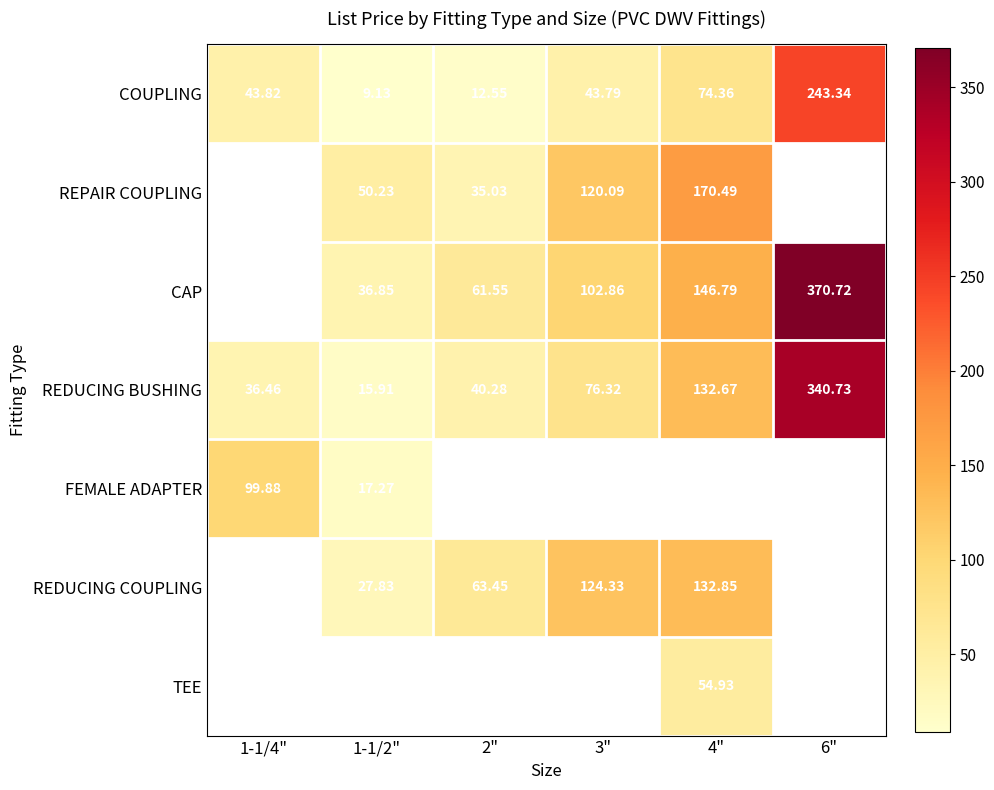

List the labels in order of COUPLING value, smallest first.

1-1/2", 2", 3", 1-1/4", 4", 6"